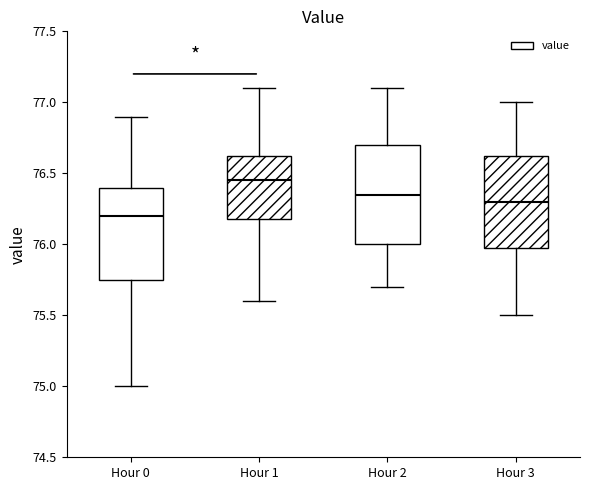

Reading left to right, transcribe this box plot: for each box, give where its median line is, the range the box spans, and where its two whiskers end, as read against the y-axis. The values are not printed on the chart, so give them approximately, as read against the axis.

Hour 0: median 76.20, box 75.75 to 76.40, whiskers 75.00 to 76.90
Hour 1: median 76.45, box 76.20 to 76.65, whiskers 75.60 to 77.10
Hour 2: median 76.35, box 76.00 to 76.70, whiskers 75.70 to 77.10
Hour 3: median 76.30, box 76.00 to 76.65, whiskers 75.50 to 77.00